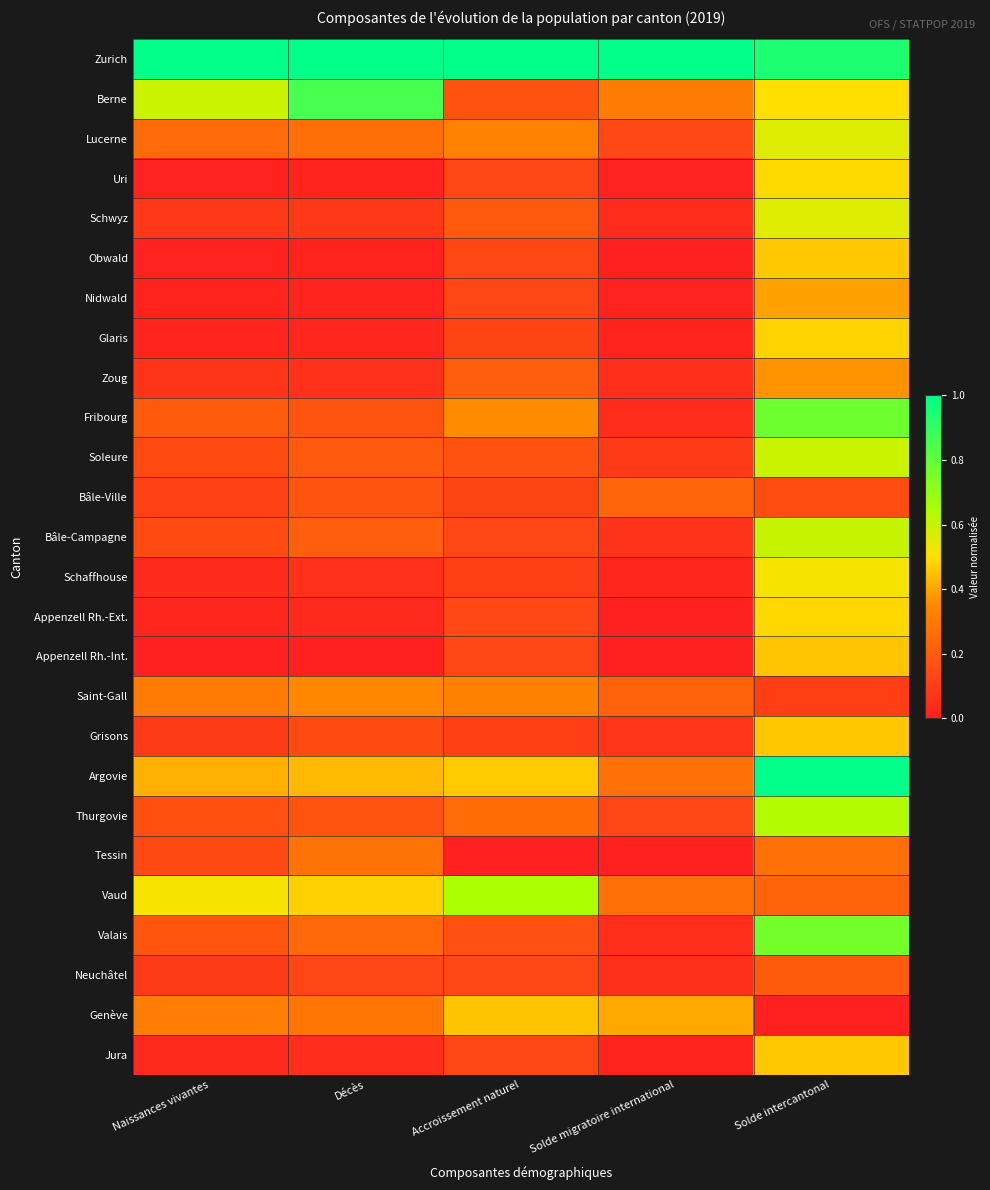

Which label corresponds to the smallest value in the chart?

Naissances vivantes